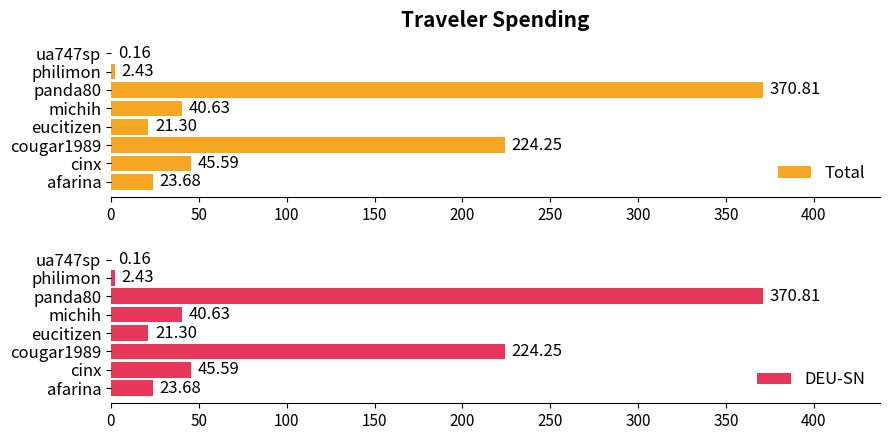

What is the sum of the DEU-SN values at philimon and eucitizen?

23.7